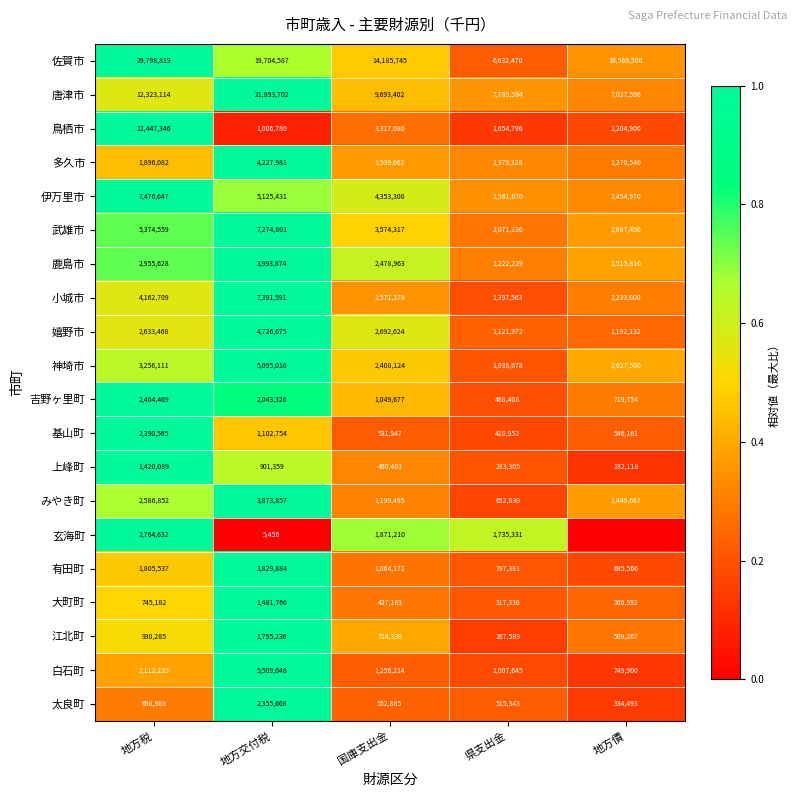

What is the sum of all 吉野ヶ里町 values?

6685634